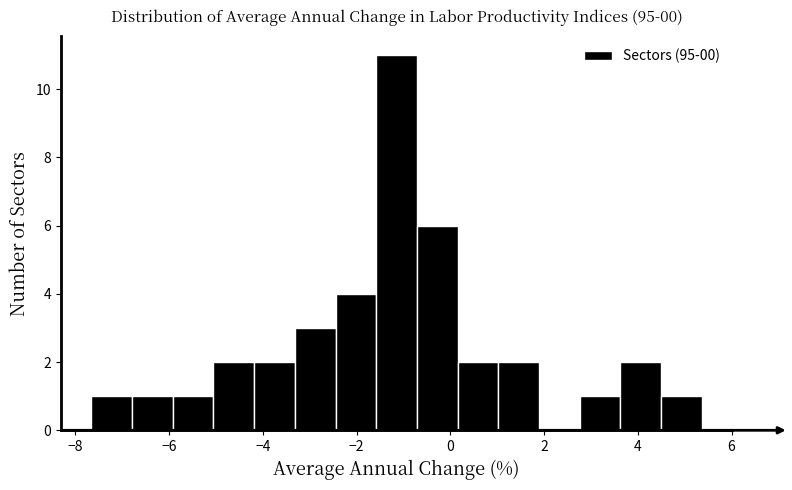

Reading left to right, list every bar in this chart as the range it spans on the x-axis followed by its height. Neither the bar edges nor the heights are printed on the chart, so give them approximately, as read against the axes.

-7.6 to -6.8: 1
-6.8 to -6.0: 1
-6.0 to -5.0: 1
-5.0 to -4.2: 2
-4.2 to -3.4: 2
-3.4 to -2.4: 3
-2.4 to -1.6: 4
-1.6 to -0.8: 11
-0.8 to 0.2: 6
0.2 to 1.0: 2
1.0 to 1.8: 2
1.8 to 2.8: 0
2.8 to 3.6: 1
3.6 to 4.4: 2
4.4 to 5.4: 1